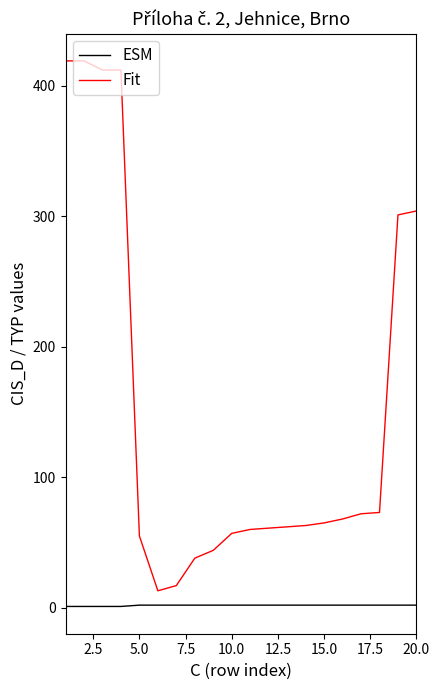

List the series in order of their overall mean, highest first.

Fit, ESM